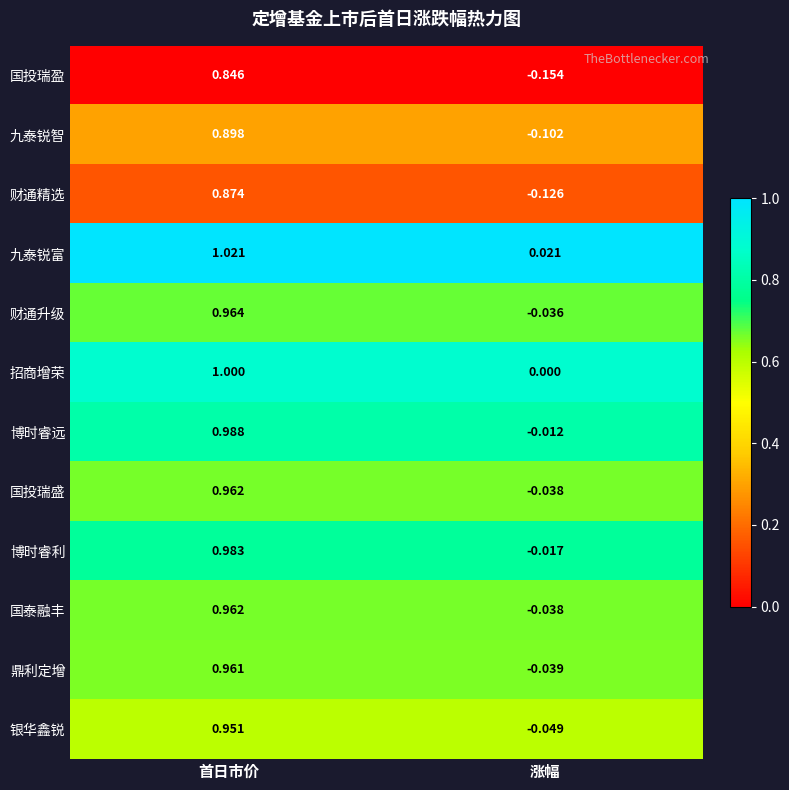

Is the value of 国泰融丰 at 涨幅 greater than the value of 九泰锐富 at 涨幅?

No